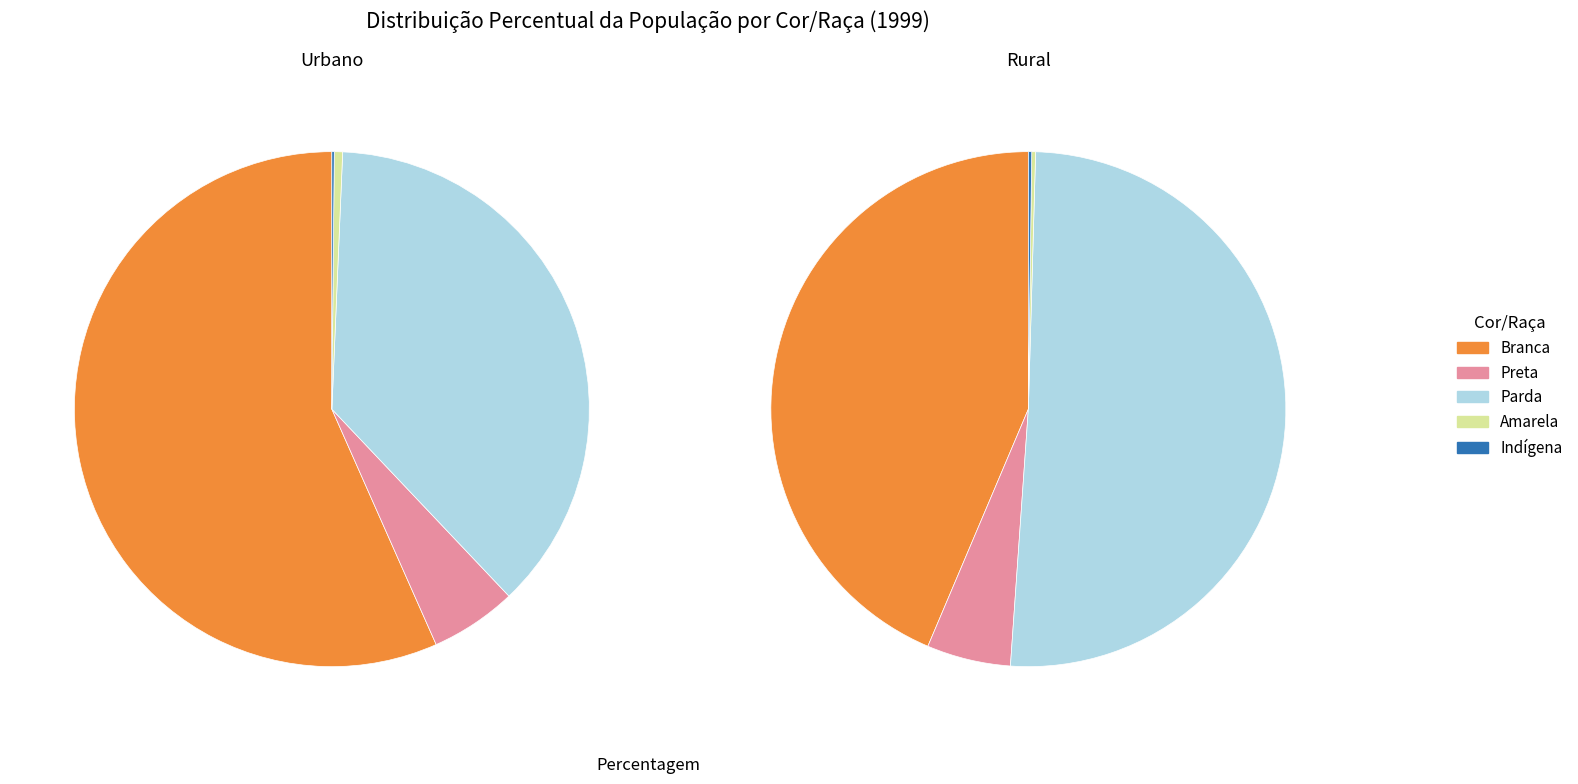

Is there a majority slice in this chart?

No